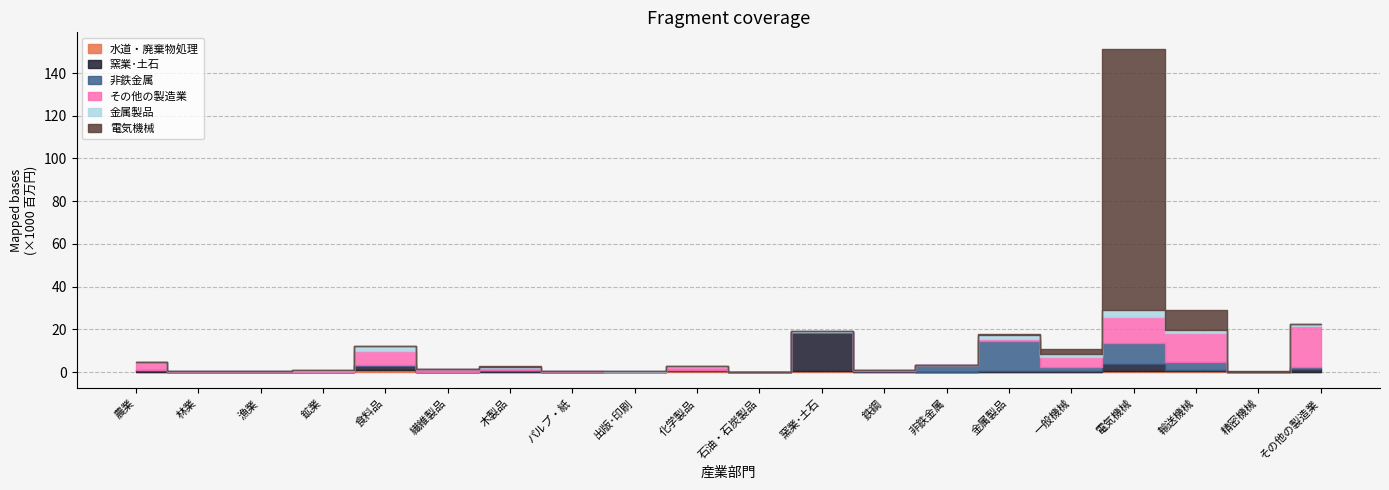

What is the highest value of the 非鉄金属 series?

13998